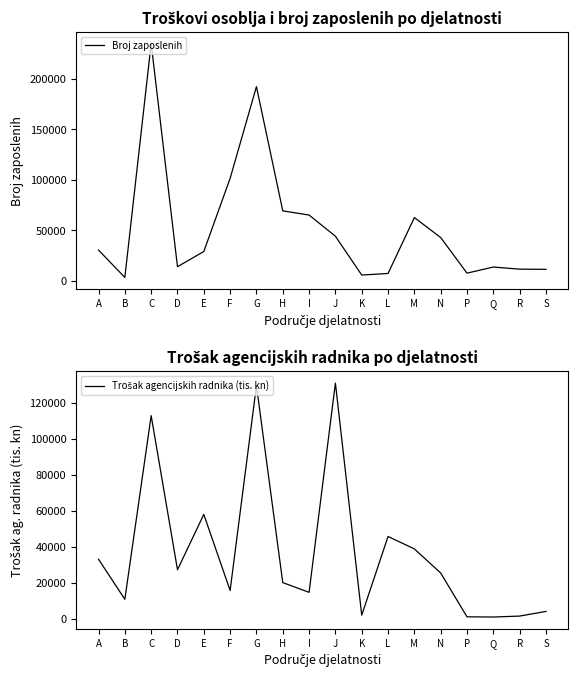

What position from the left is N?

14